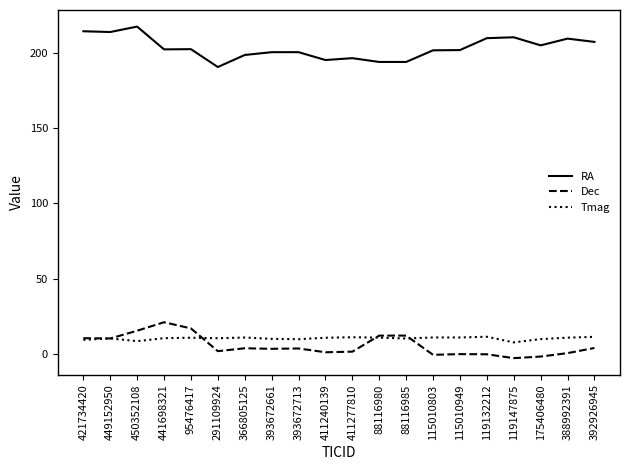

Is it true that RA equals 375.6 at 119147875?

False